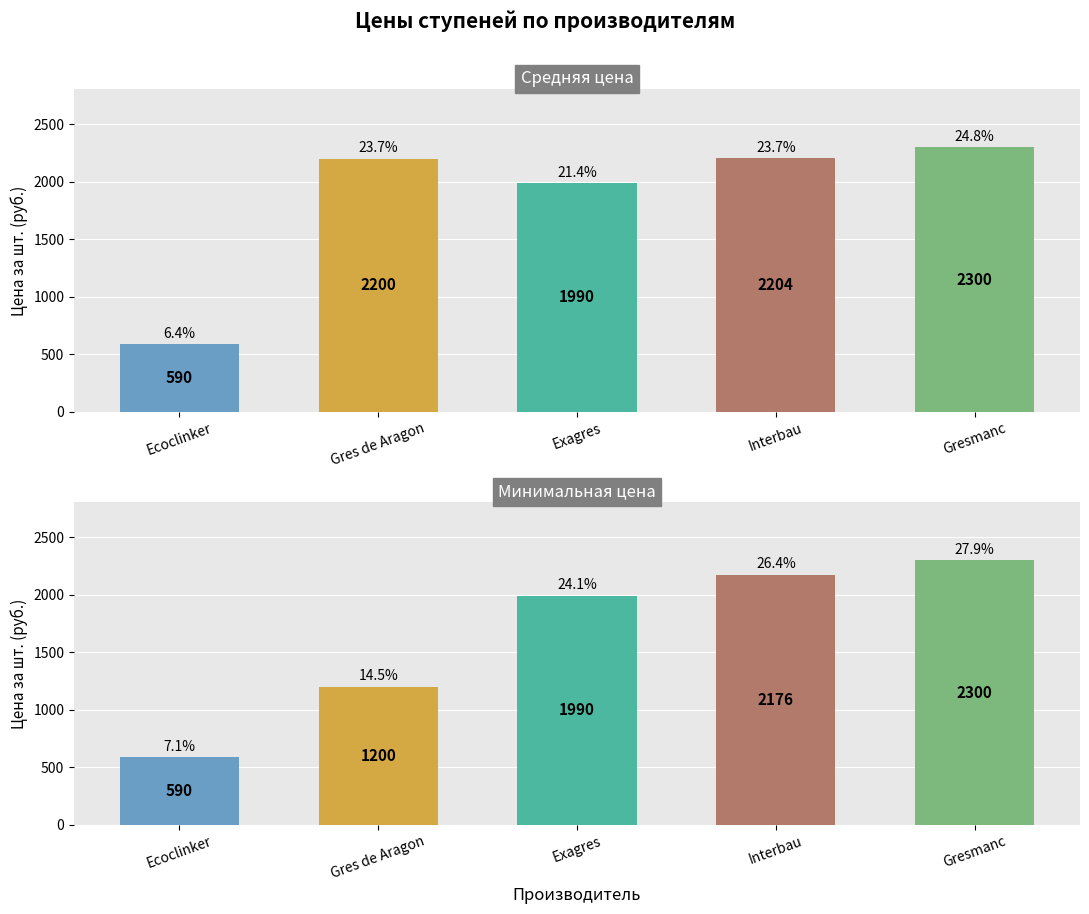

What is the minimum value for Мин. цена (руб.)?

590